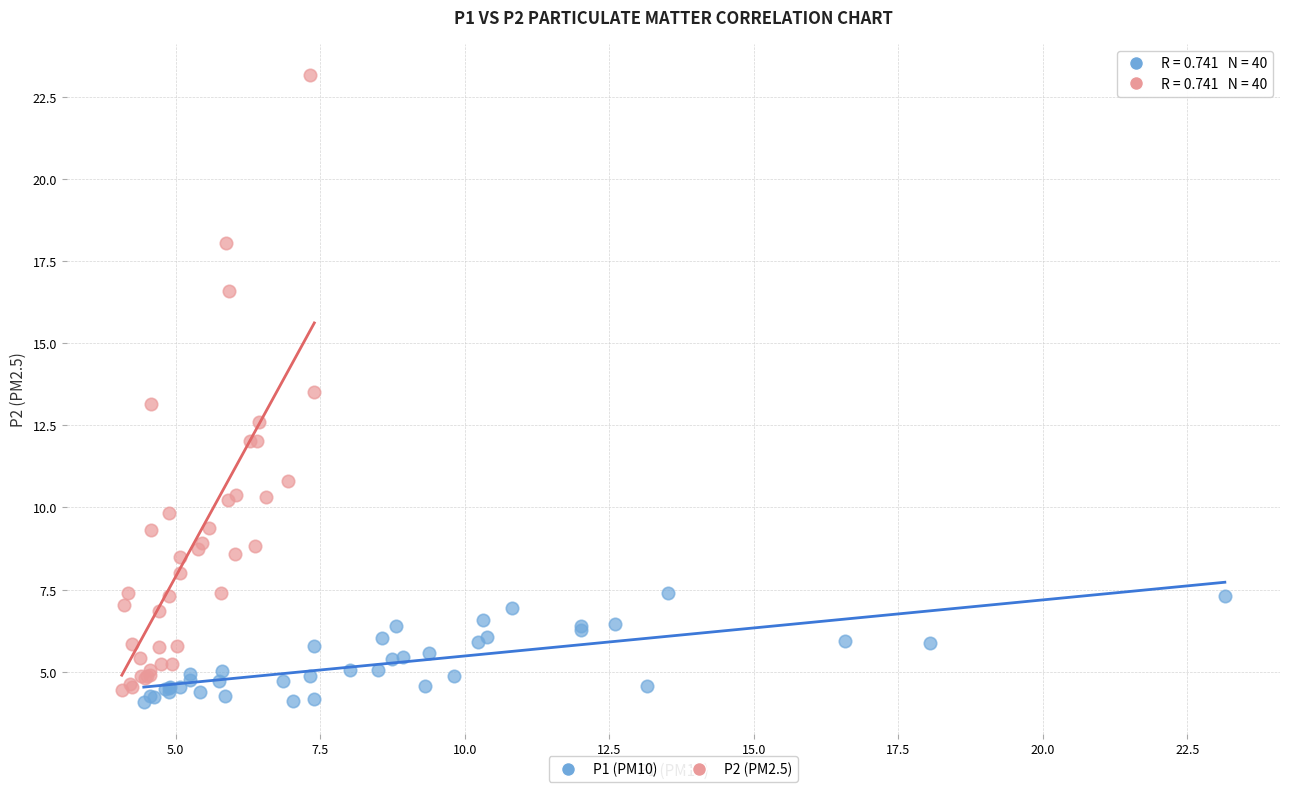

Which series has the widest spread of Y values?

P2 (PM2.5)